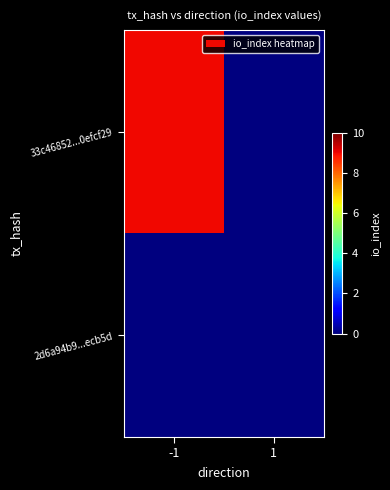

Which has a higher value, 1 or -1?

-1